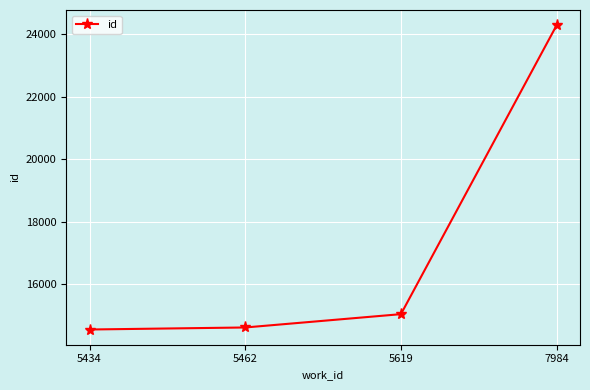

What is the difference between the second highest and minimum values?

492